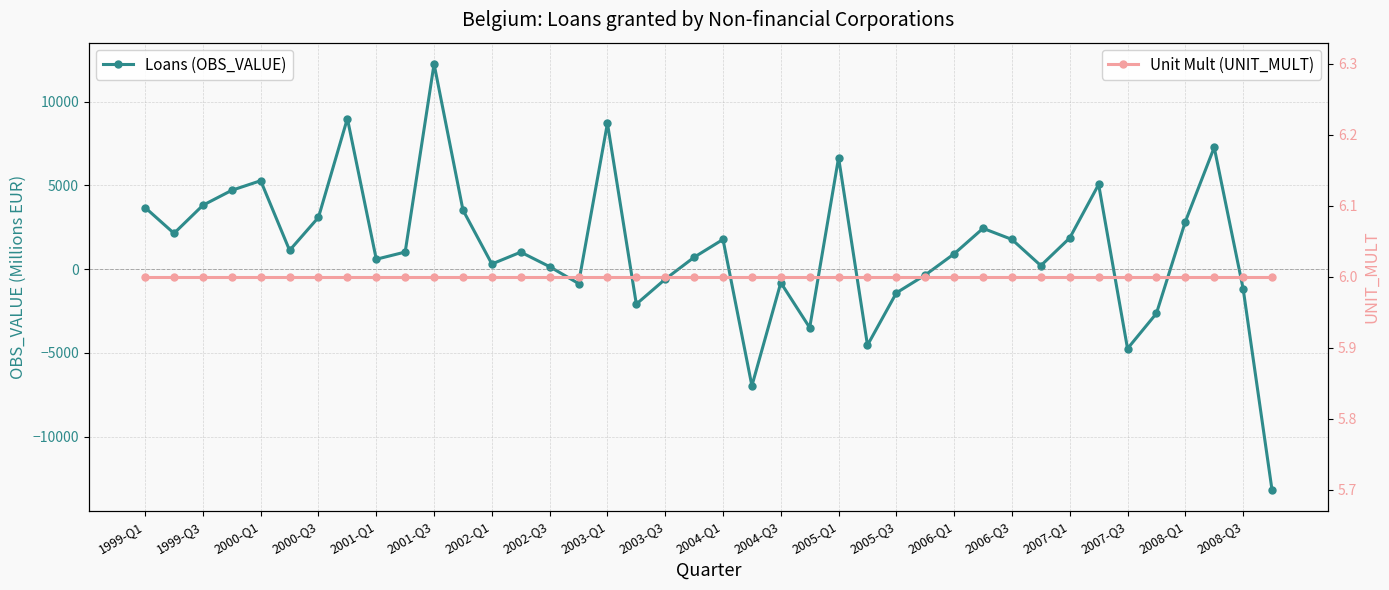

True or false: Unit Mult (UNIT_MULT) and Loans (OBS_VALUE) intersect in this chart.

True